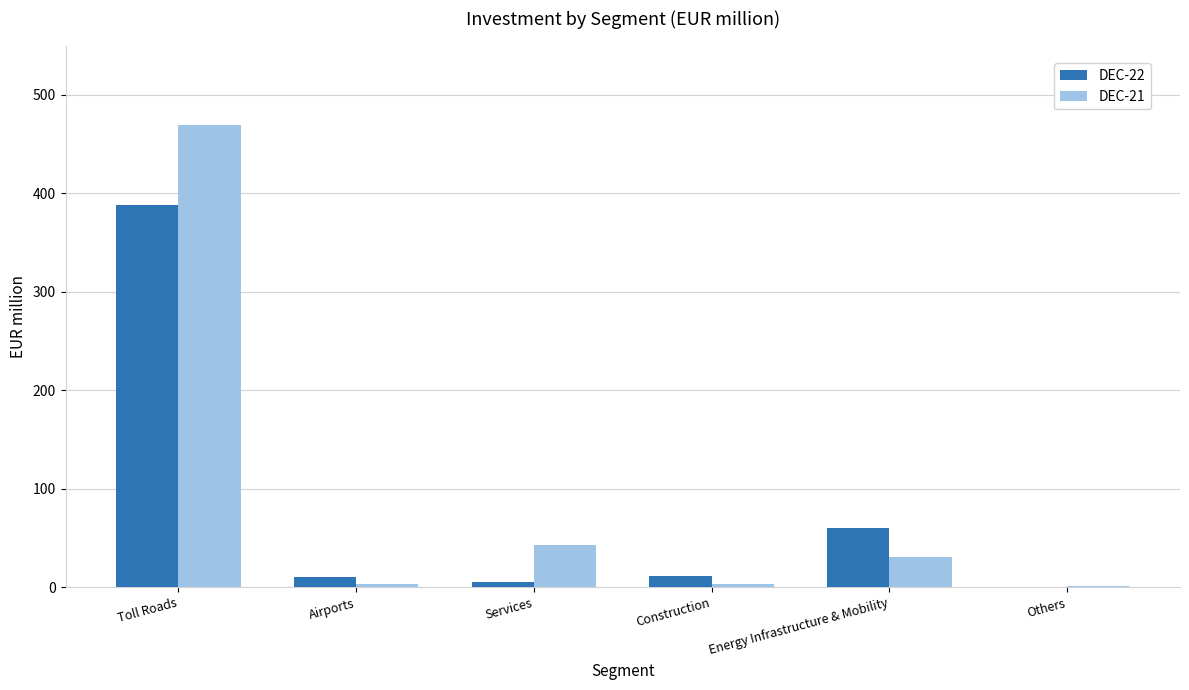

What is the highest value of the DEC-22 series?

388